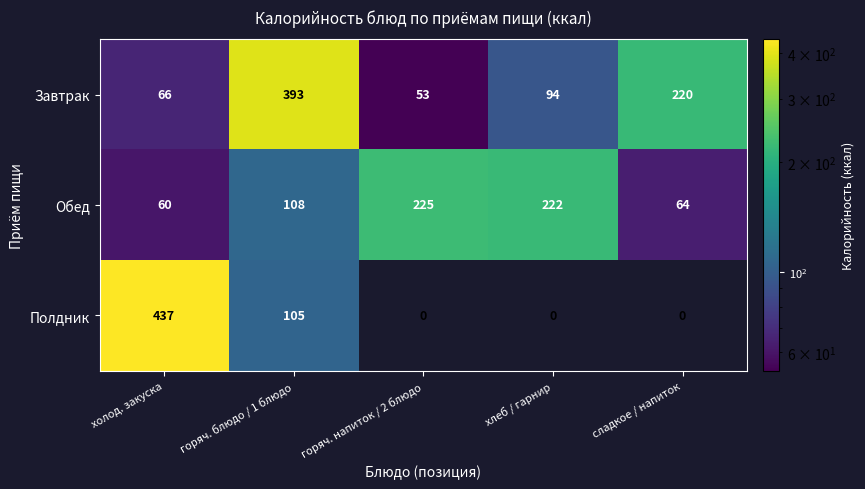

At how many categories does at least one series exceed 355?

2